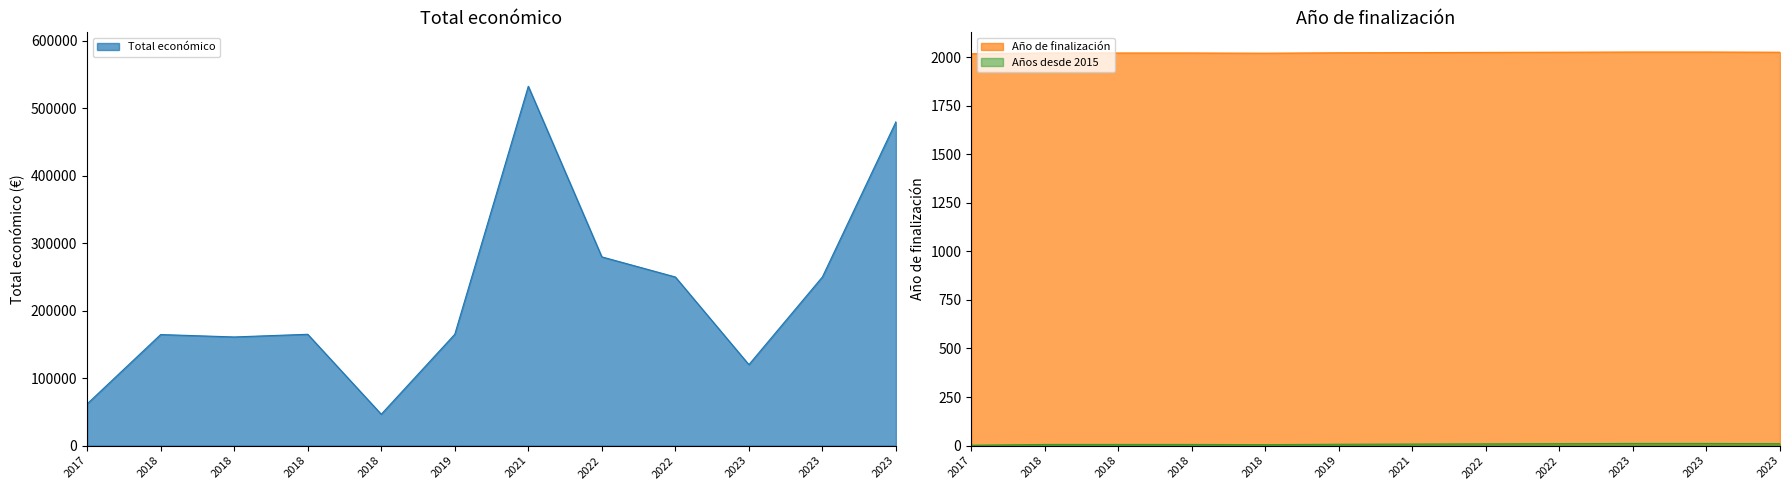

What is the difference between the second highest and minimum values in the Total económico series?

433382